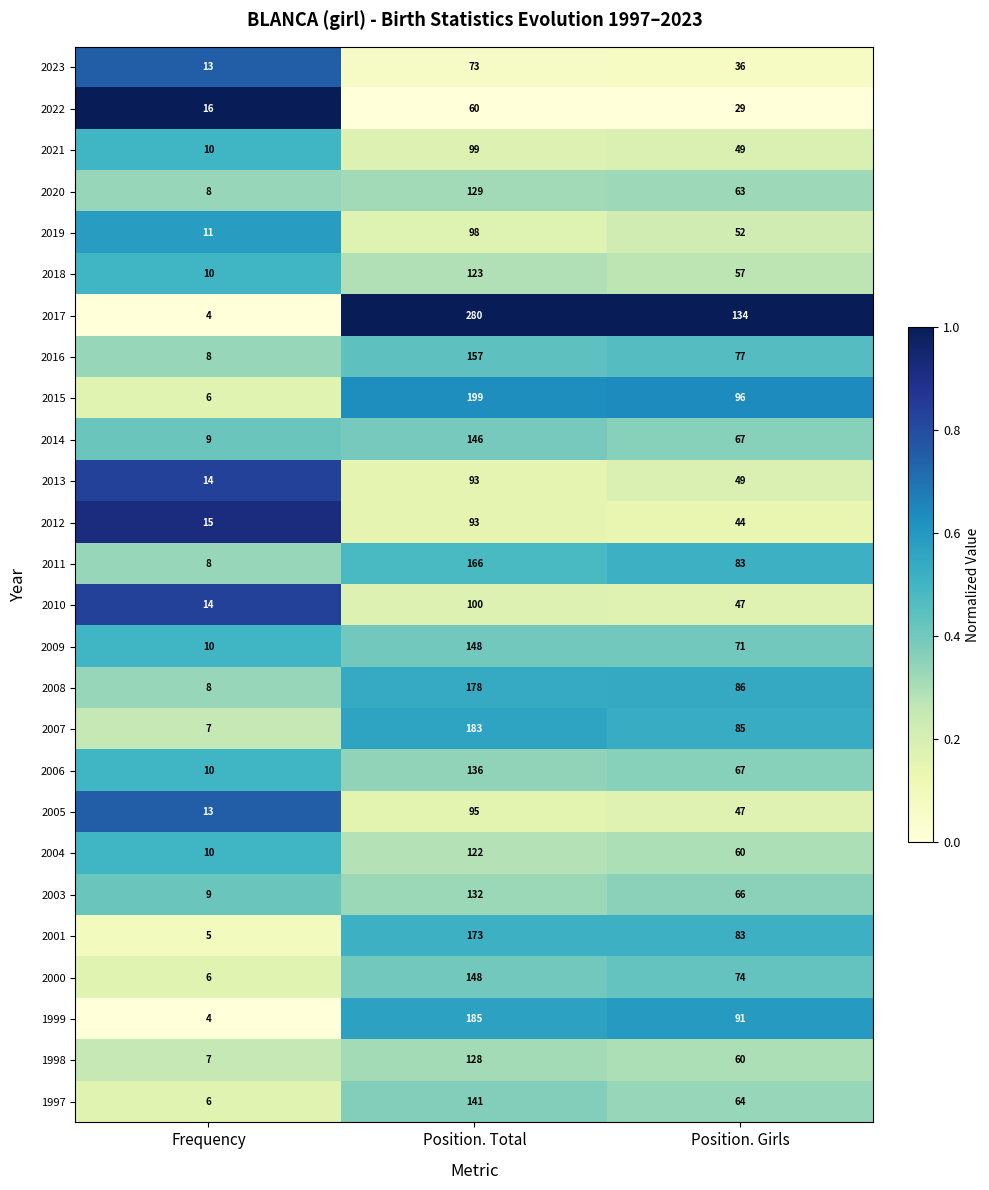

At which category does the chart reach its minimum across all series?

Frequency